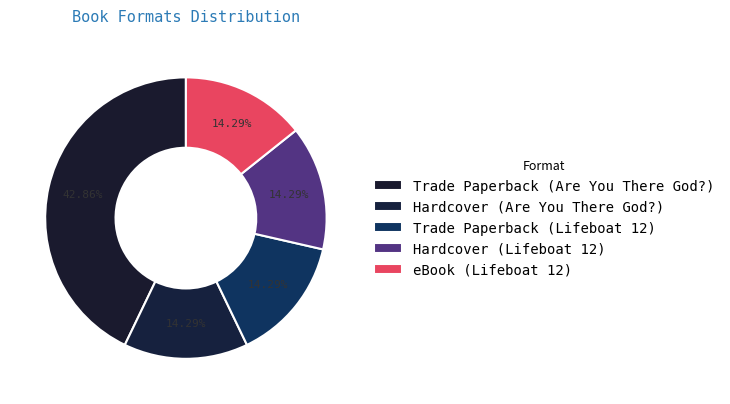

The Hardcover (Are You There God?) slice represents 14% of the pie. True or false?

True